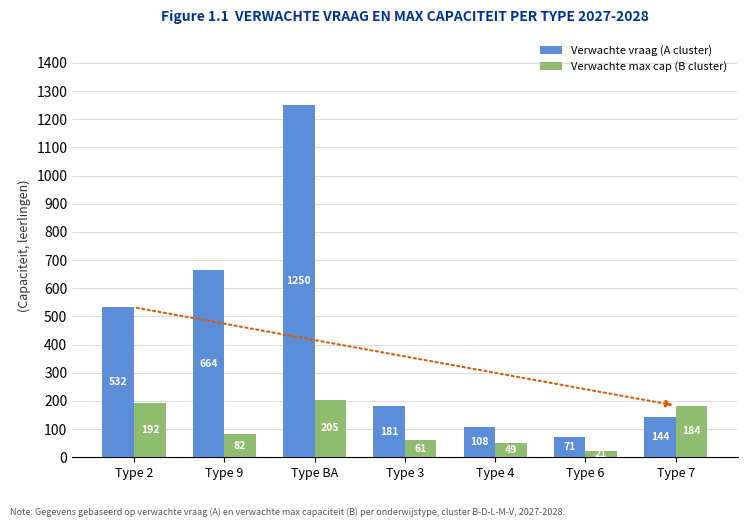

Between Type BA and Type 6, which series saw the biggest shift?

Verwachte vraag (A cluster)